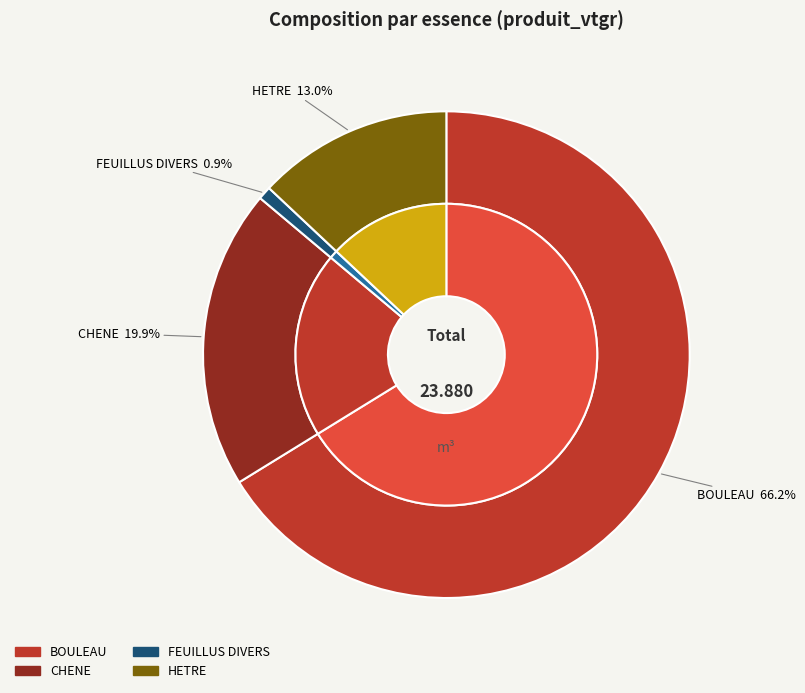

Count the number of slices in the pie.

4